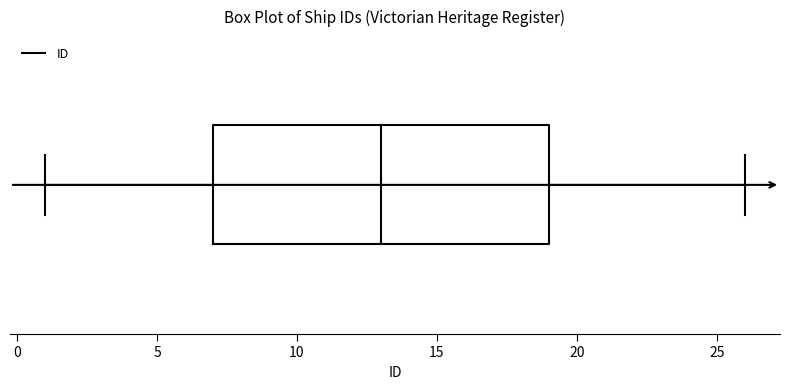

Transcribe this box plot: give where the median line is, the range the box spans, and where the two whiskers end, as read against the x-axis. The values are not printed on the chart, so give them approximately, as read against the axis.

median 13, box 7 to 19, whiskers 1 to 26